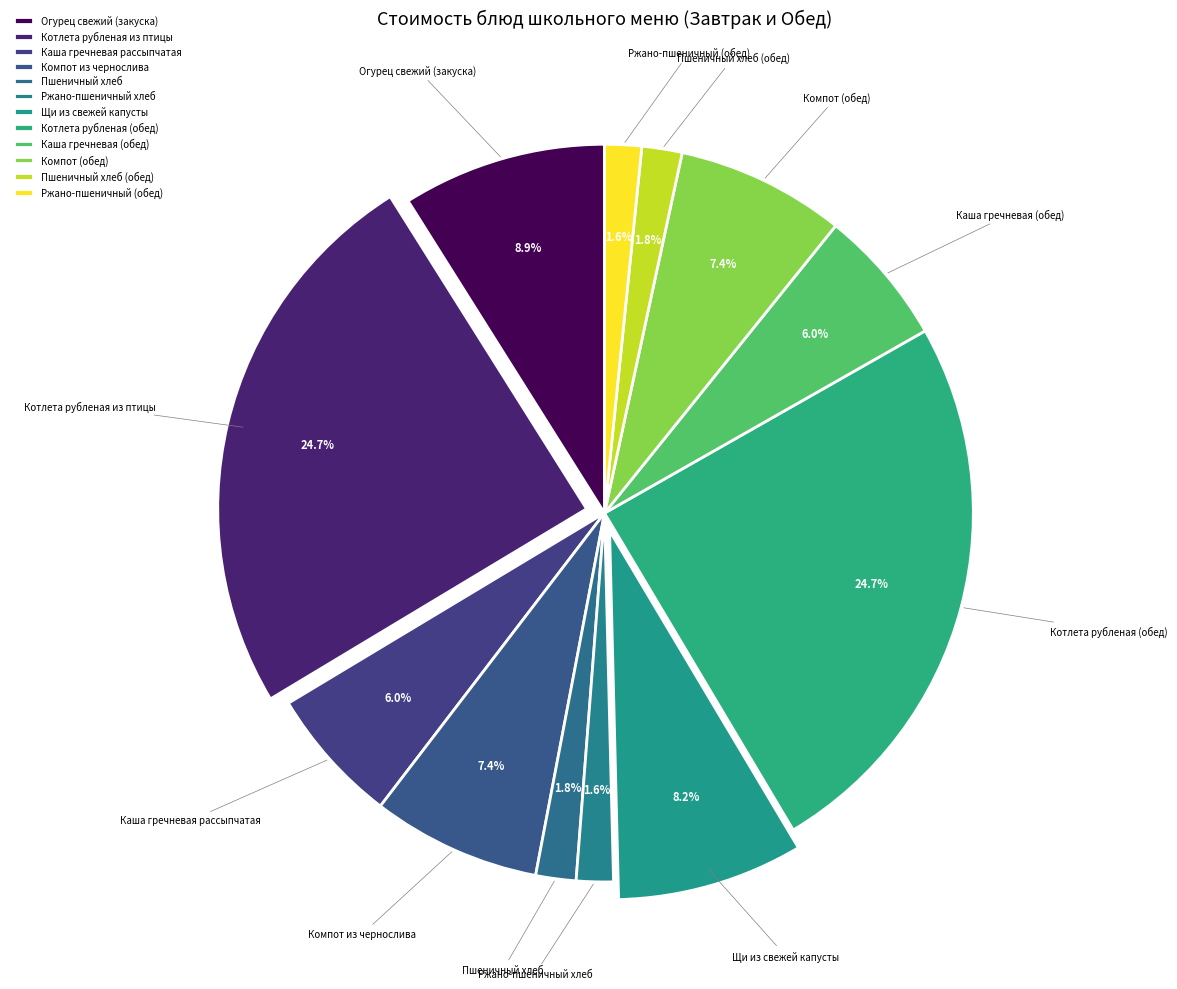

Count the number of slices in the pie.

12